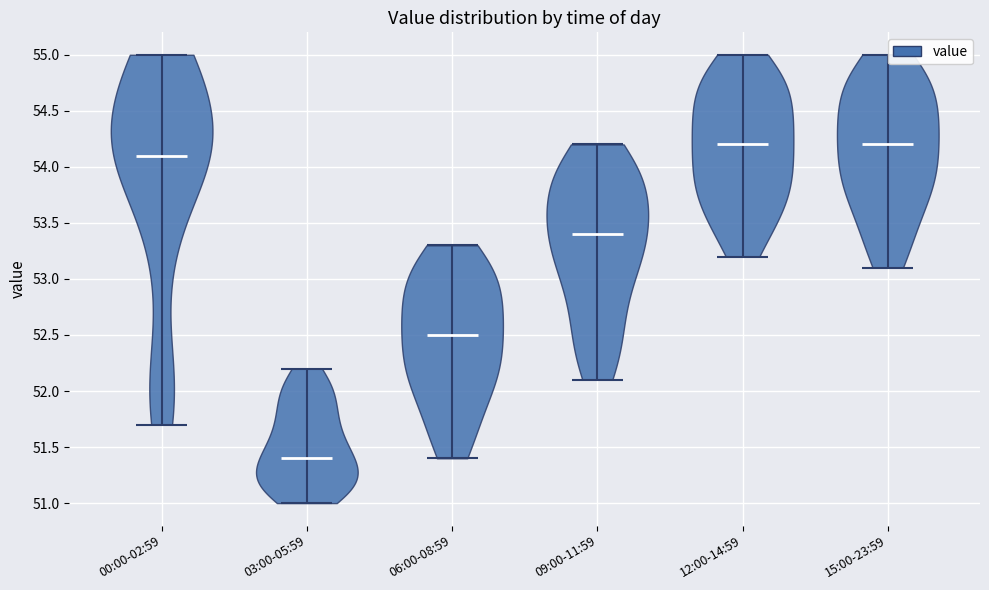

Reading left to right, read every violin against the y-axis: where its median line is, and the lowest and highest points it reaches. The values are not printed on the chart, so give them approximately, as read against the axis.

00:00-02:59: median line 54.1, lowest point 51.7, highest point 55.0
03:00-05:59: median line 51.4, lowest point 51.0, highest point 52.2
06:00-08:59: median line 52.5, lowest point 51.4, highest point 53.3
09:00-11:59: median line 53.4, lowest point 52.1, highest point 54.2
12:00-14:59: median line 54.2, lowest point 53.2, highest point 55.0
15:00-23:59: median line 54.2, lowest point 53.1, highest point 55.0